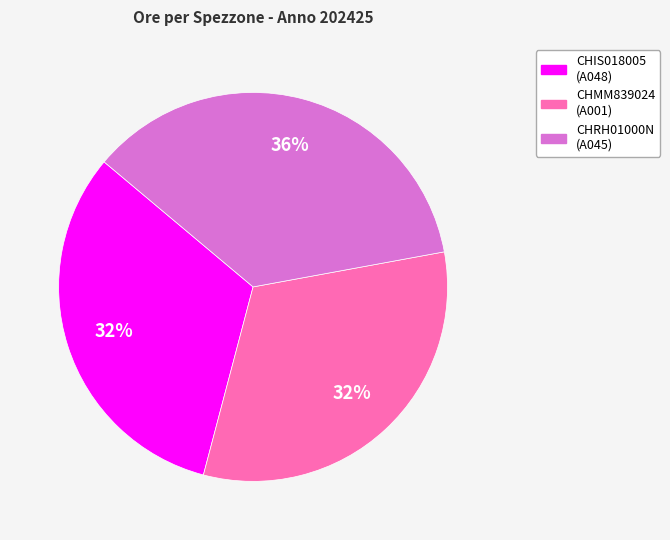

Is there any slice that represents more than half of the pie?

No